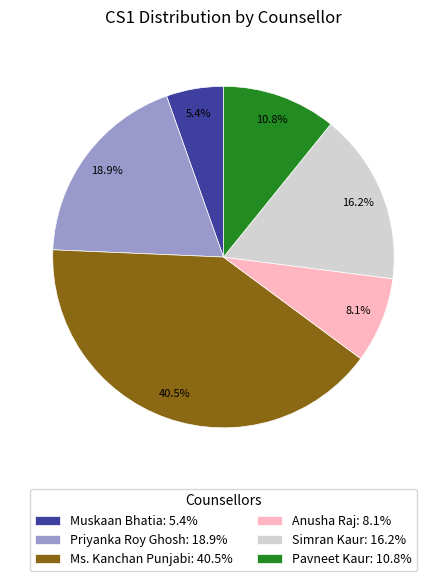

Which has a higher value, Muskaan Bhatia: 5.4% or Ms. Kanchan Punjabi: 40.5%?

Ms. Kanchan Punjabi: 40.5%